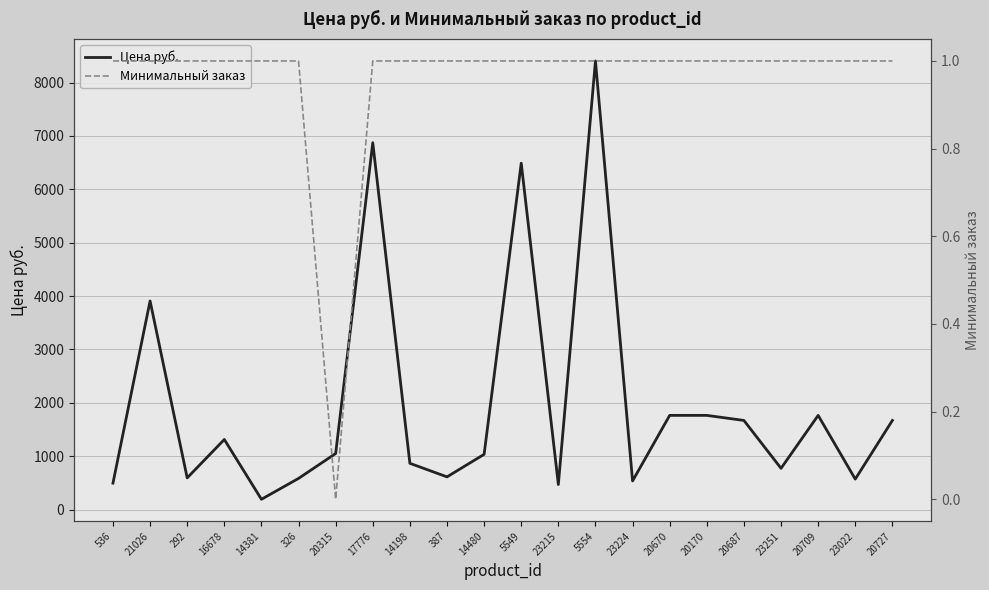

Count the Минимальный заказ values in the range 1 to 2.

21